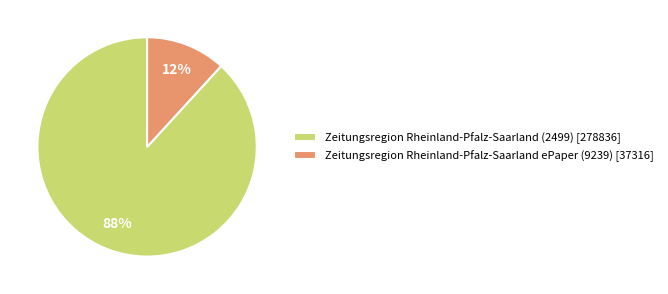

To the nearest percent, what percentage of the pie is Zeitungsregion Rheinland-Pfalz-Saarland ePaper (9239)?

12%